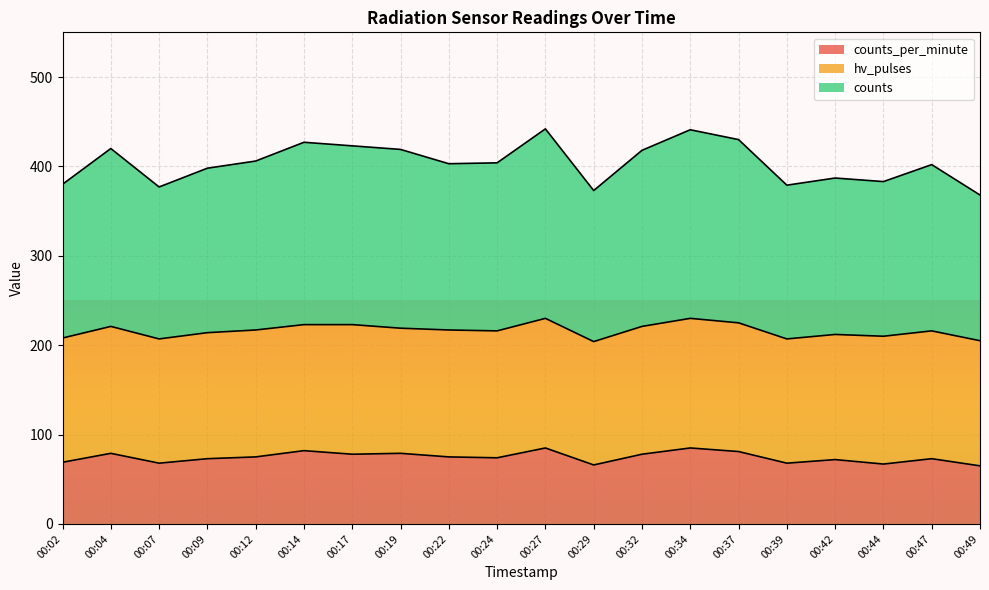

At how many categories does at least one series exceed 276?

20